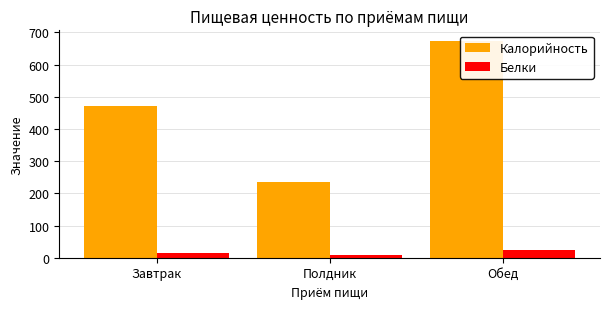

What is the sum of all Калорийность values?

1379.1